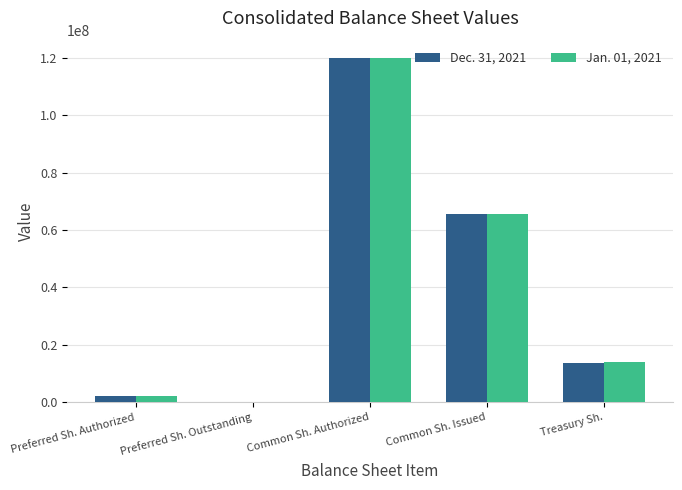

What is the maximum value shown in the chart?

120000000